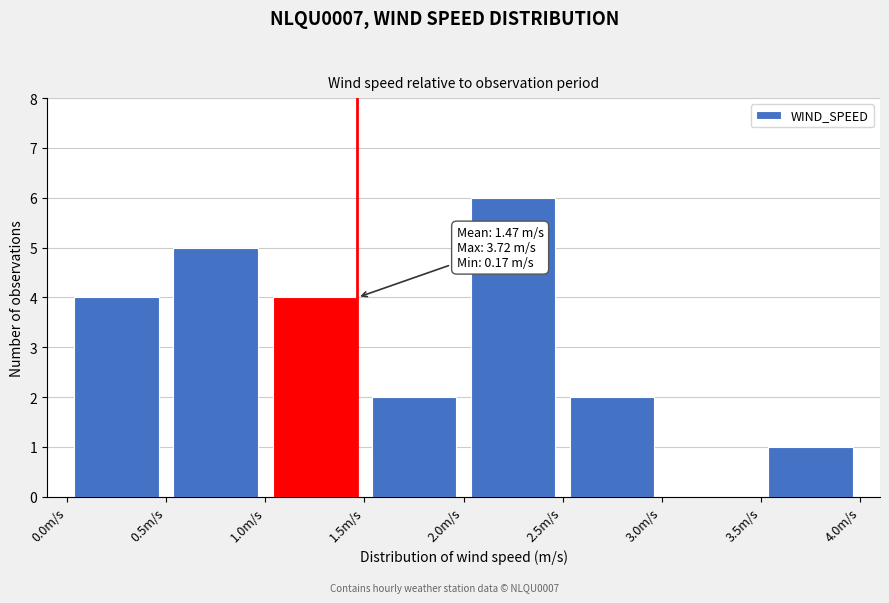

Which range on the x-axis has the tallest bar?

2.0 to 2.5